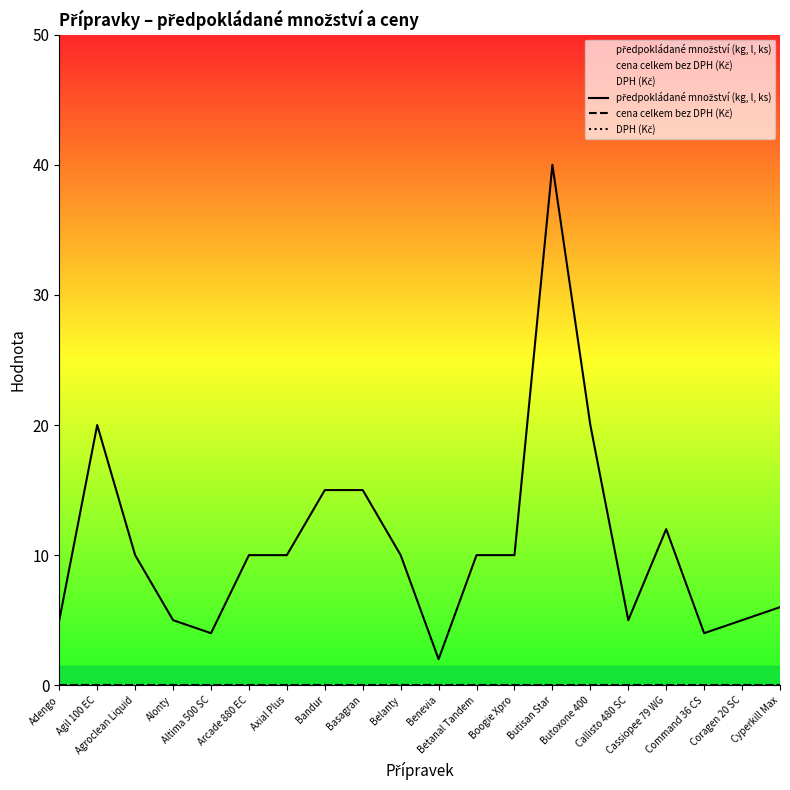

Is it true that cena celkem bez DPH (Kč) equals 0 at Belanty?

True